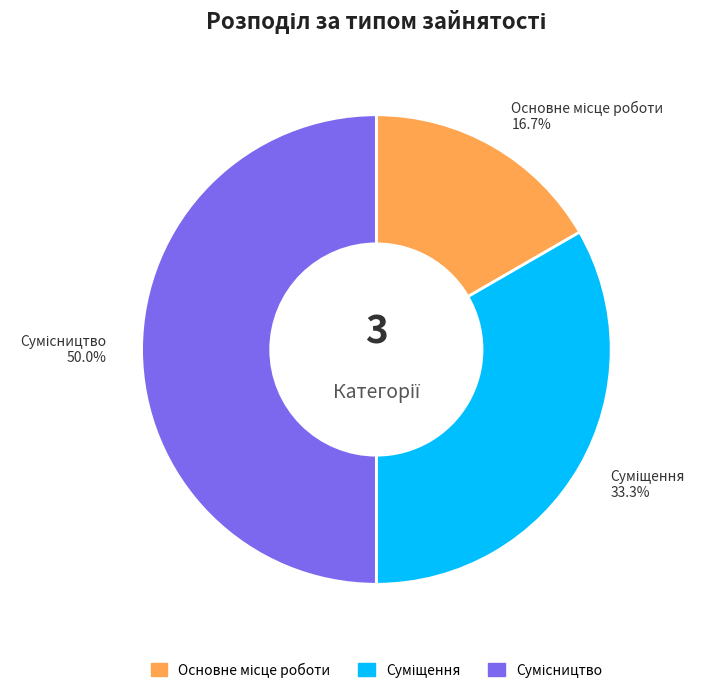

Approximately how many times larger is the value at Суміщення compared to Основне місце роботи?

2.0